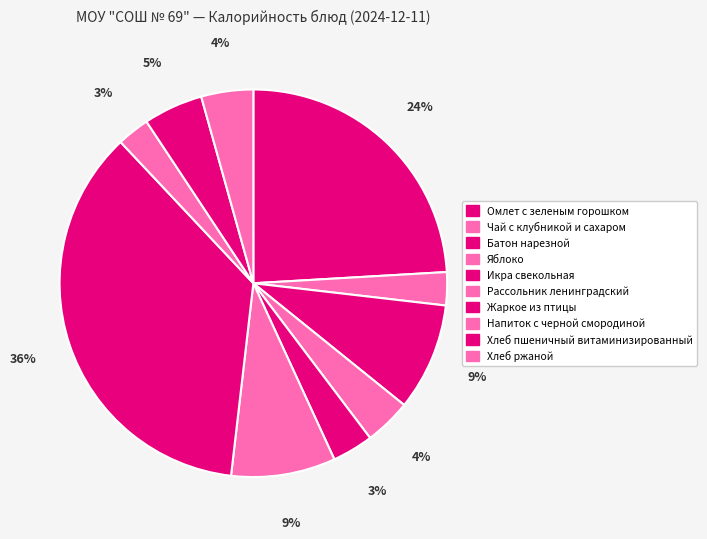

How many slices are in this pie chart?

10